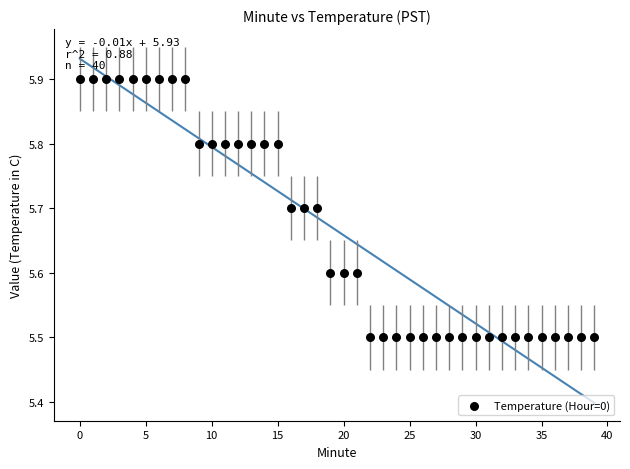

What is the range of Y values (max minus min)?

0.4